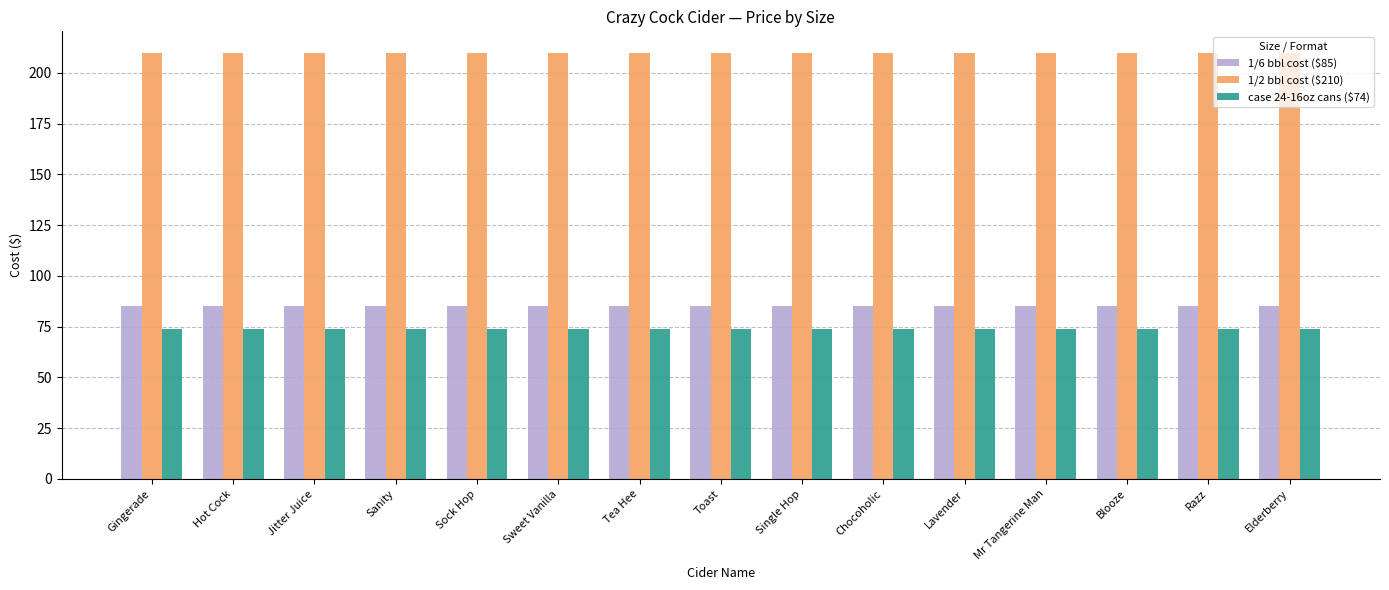

Is it true that 1/6 bbl cost ($85) equals 21 at Jitter Juice?

False